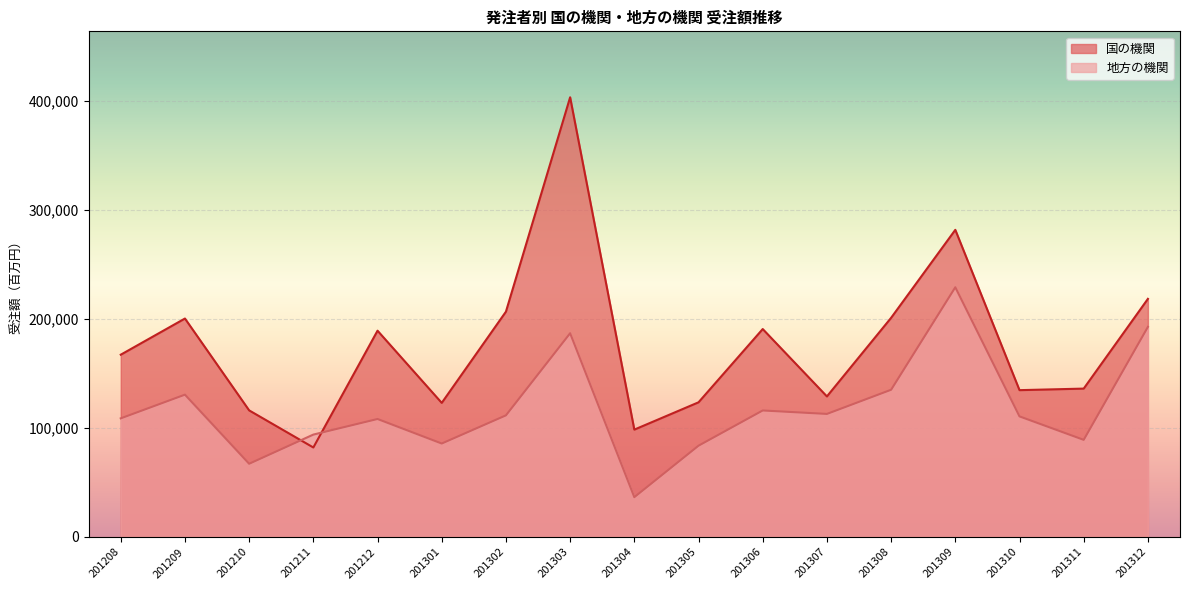

At which label is 国の機関 closest to 242854?

201312